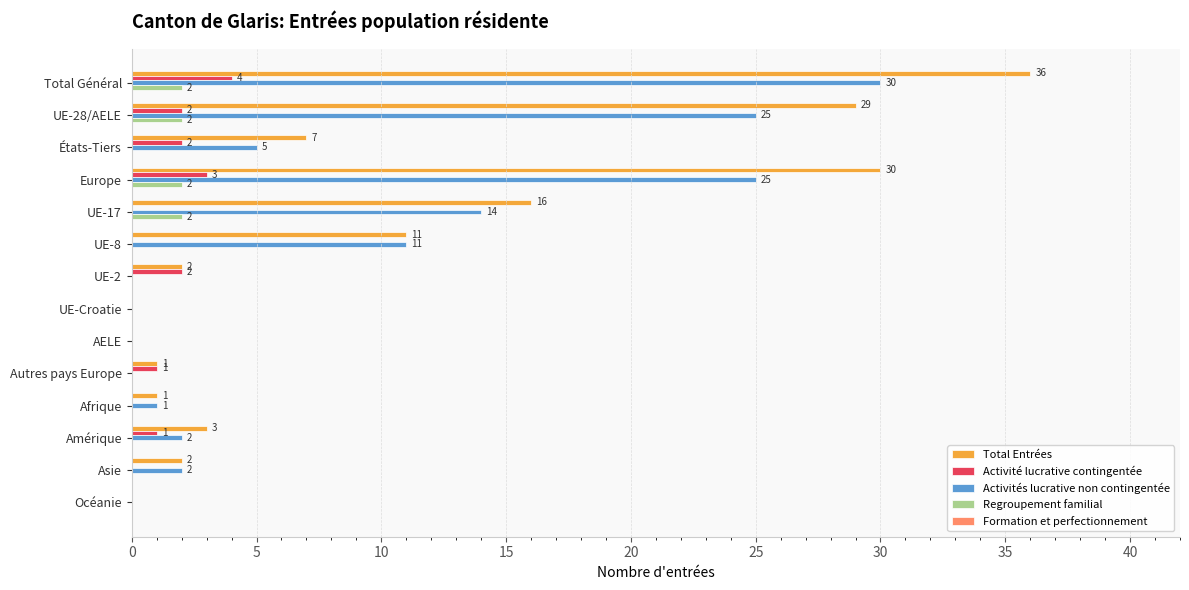

Is the value of Activités lucrative non contingentée at UE-28/AELE greater than the value of Regroupement familial at Europe?

Yes